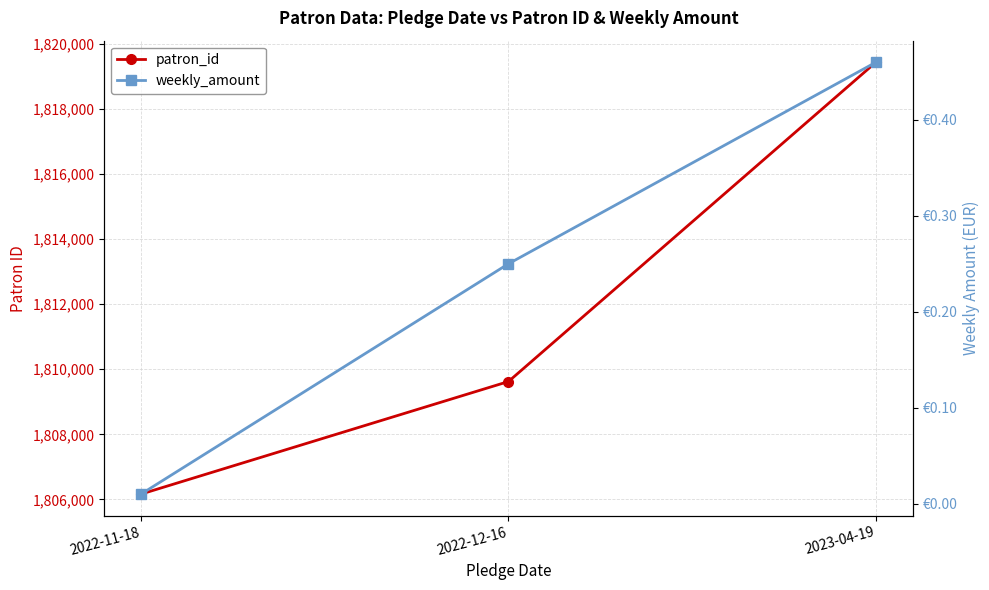

At which label does patron_id reach its peak?

2023-04-19